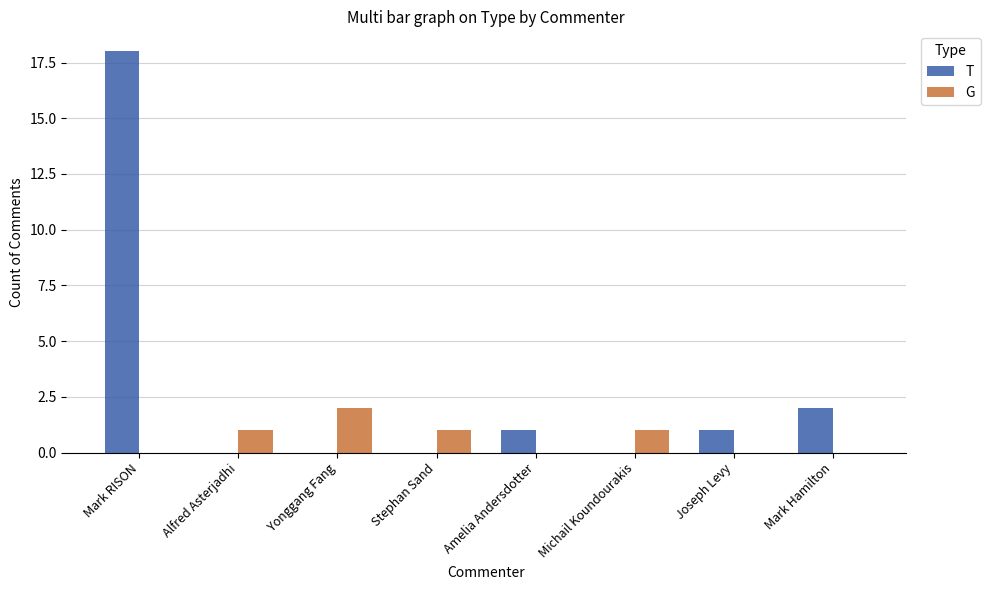

What is the sum of all G values?

5